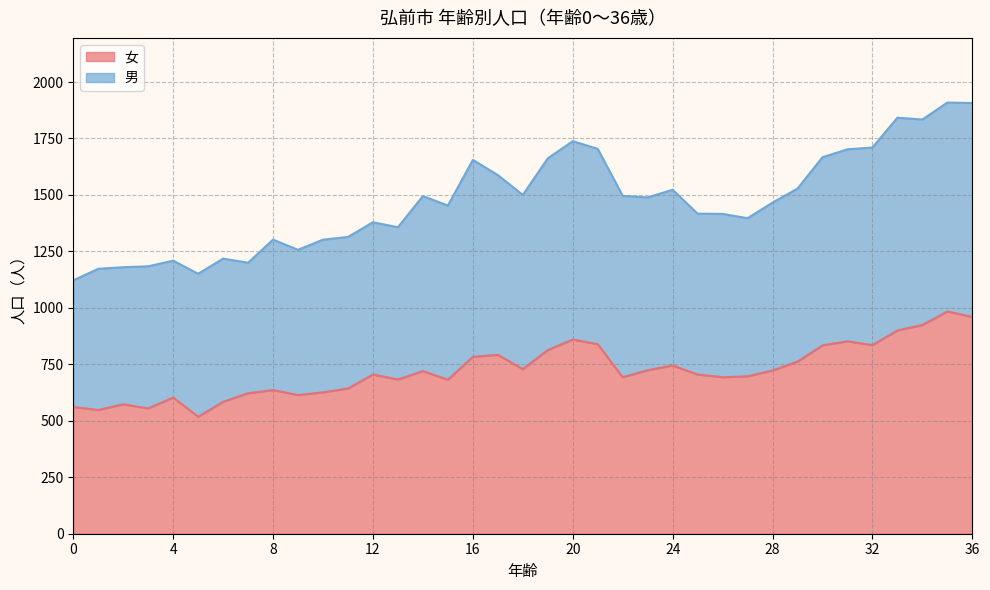

What is the minimum value for 女?

518